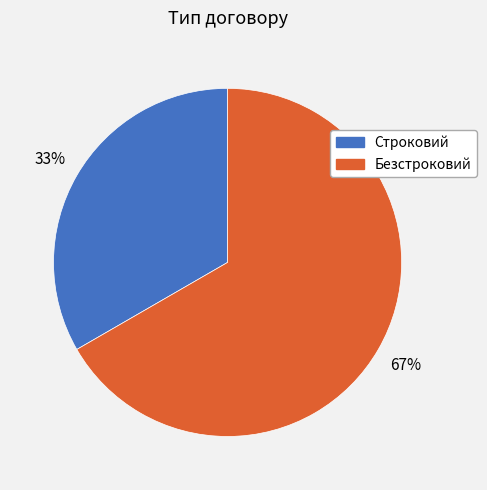

How many slices are in this pie chart?

2